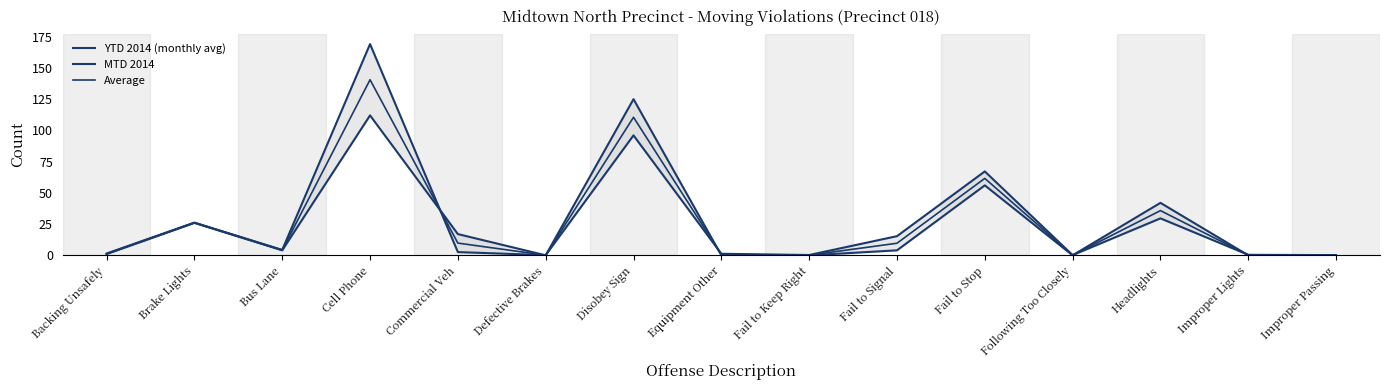

What position from the left is Fail to Stop?

11